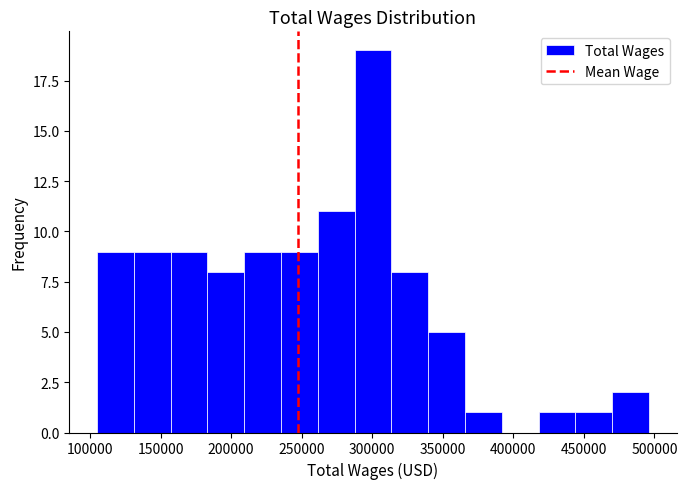

Reading left to right, list every bar in this chart as the range it spans on the x-axis followed by its height. Neither the bar edges nor the heights are printed on the chart, so give them approximately, as read against the axes.

105000 to 130000: 9
130000 to 155000: 9
155000 to 185000: 9
185000 to 210000: 8
210000 to 235000: 9
235000 to 260000: 9
260000 to 290000: 11
290000 to 315000: 19
315000 to 340000: 8
340000 to 365000: 5
365000 to 390000: 1
390000 to 420000: 0
420000 to 445000: 1
445000 to 470000: 1
470000 to 495000: 2